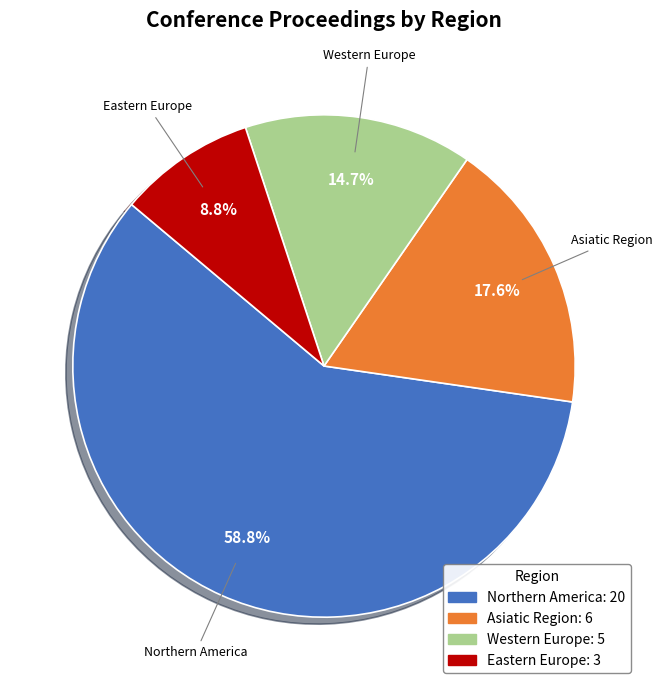

What is the largest slice in the pie chart?

Northern America